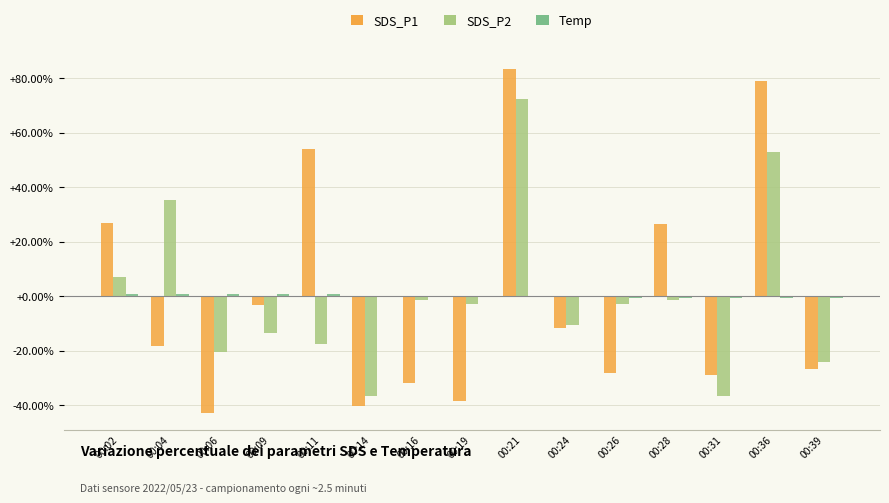

The SDS_P1 series shows -26.7 at 00:39. True or false?

True